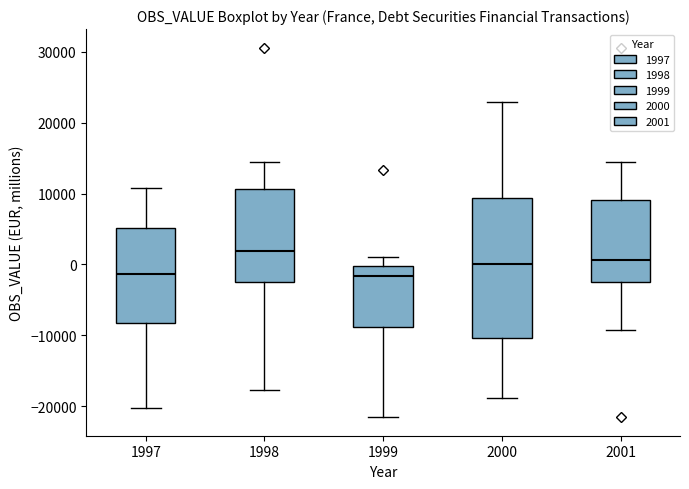

Where does the lower whisker of the box at x = 2000 end on the y-axis? The values are not printed on the chart, so give them approximately, as read against the axis.

-19000